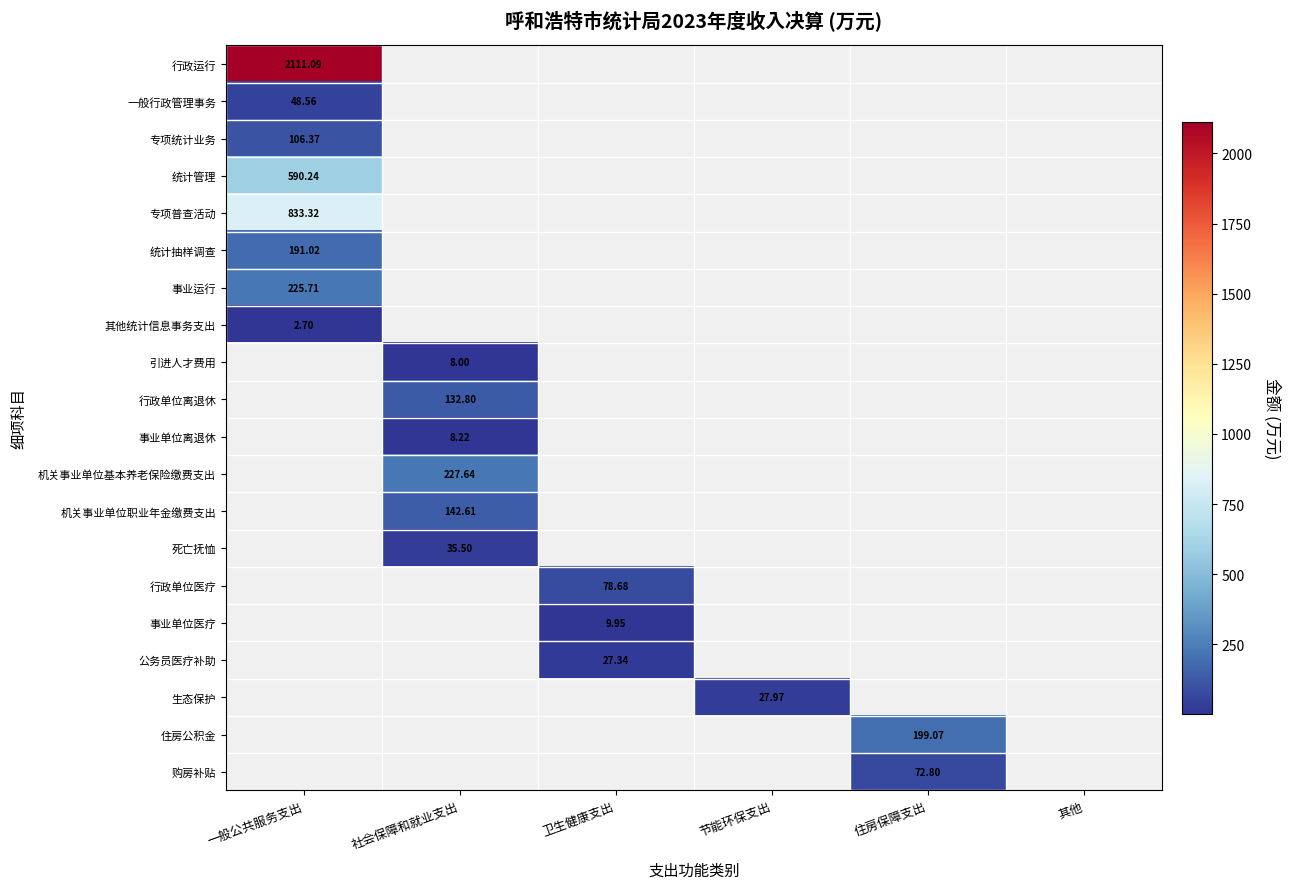

Where is 专项普查活动 nearest to the value 833?

一般公共服务支出